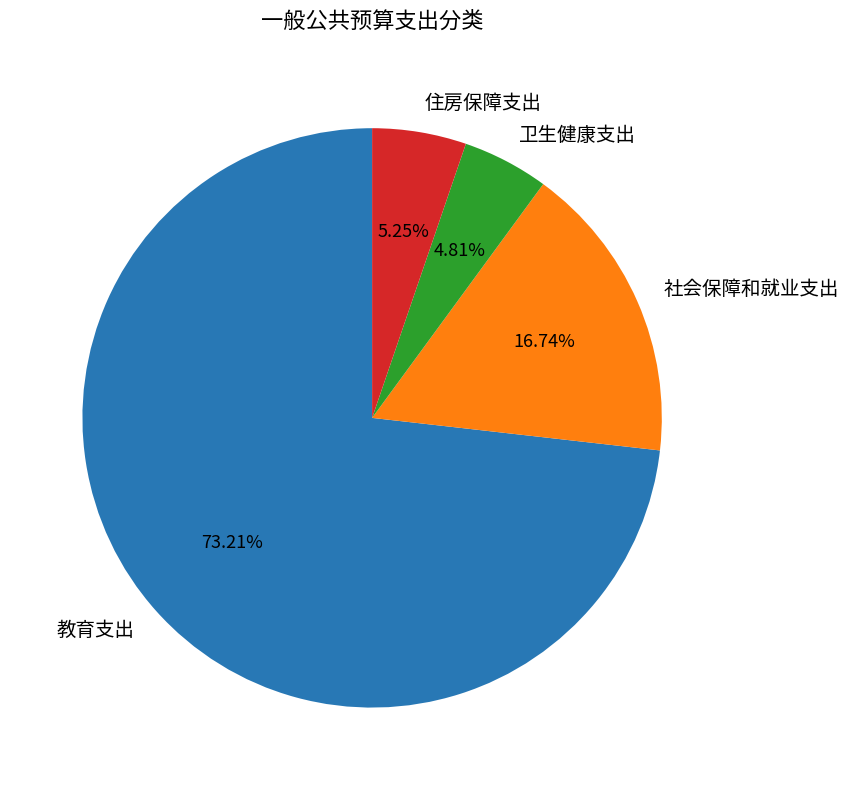

To the nearest percent, what portion does 卫生健康支出 represent?

5%